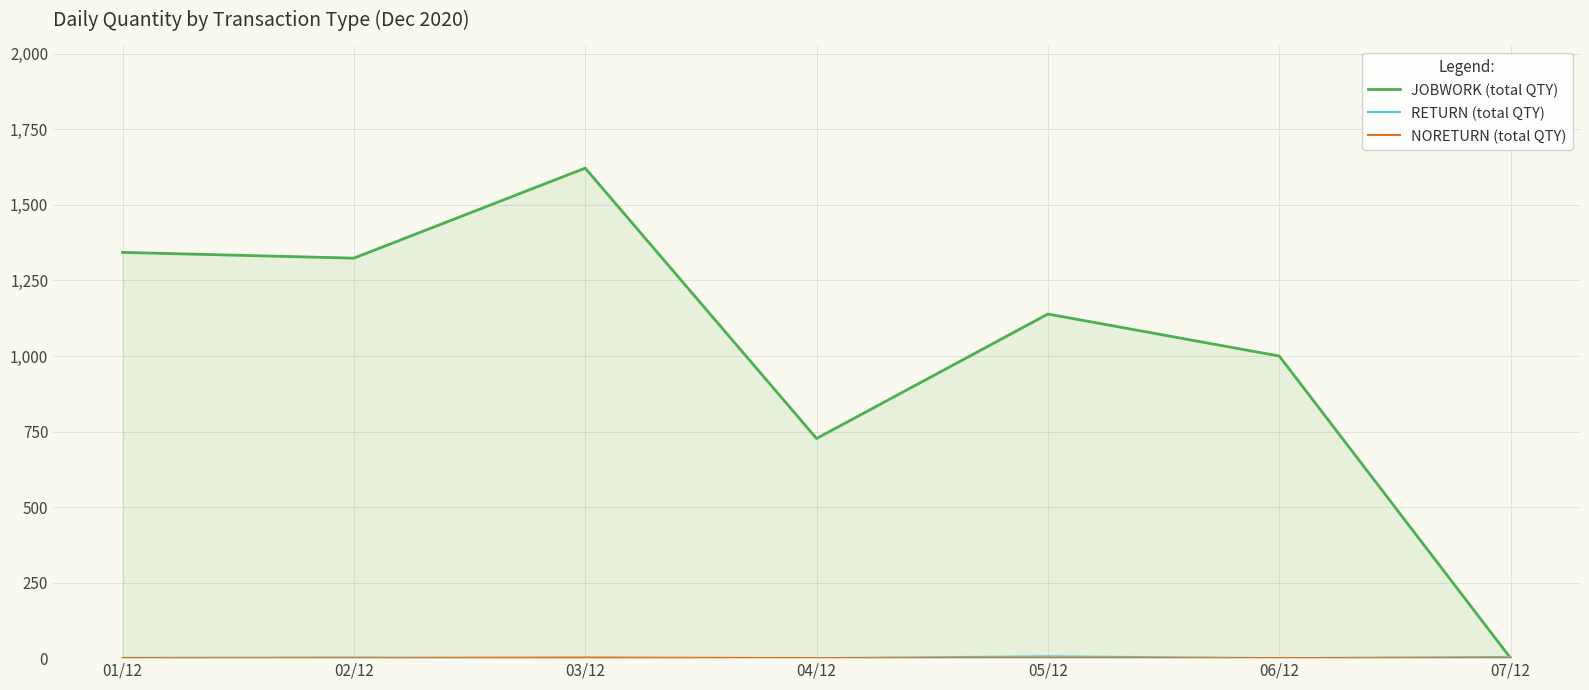

What is the difference between the highest and lowest values at 07/12?

4